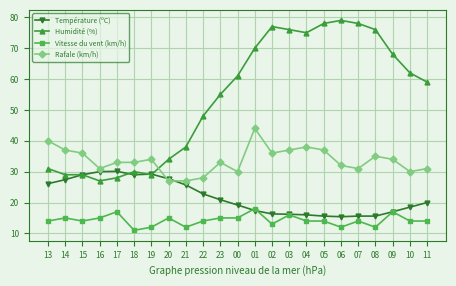

True or false: Rafale (km/h) has a value of 40.0 at 13.

True